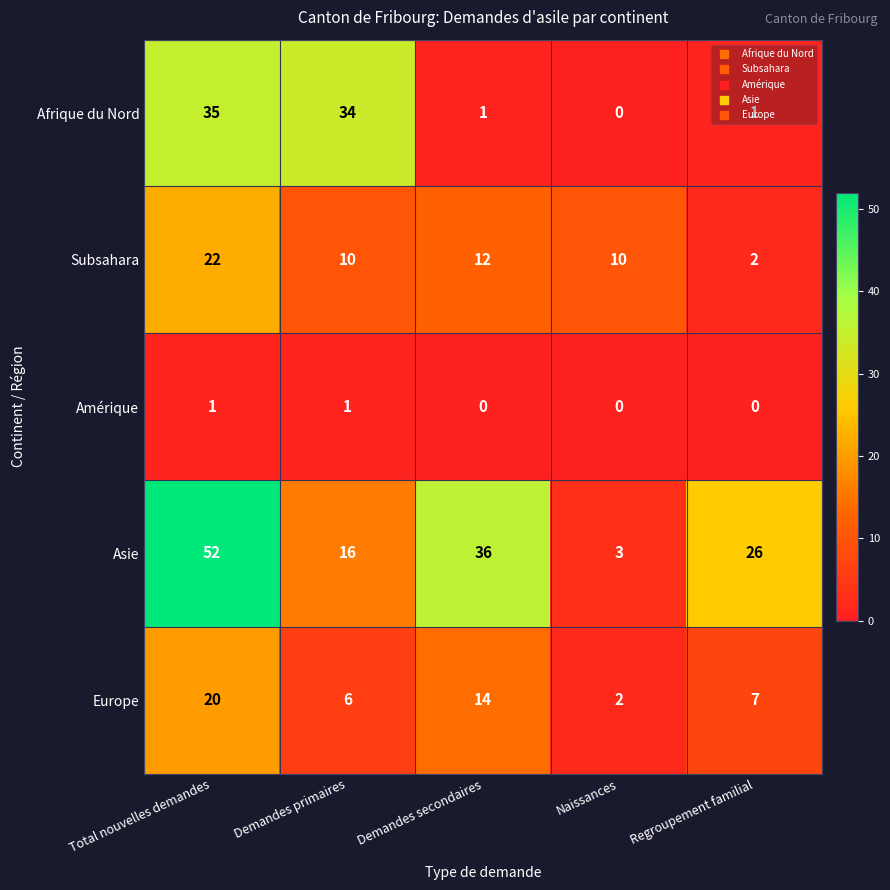

True or false: Asie has a value of 26 at Regroupement familial.

True